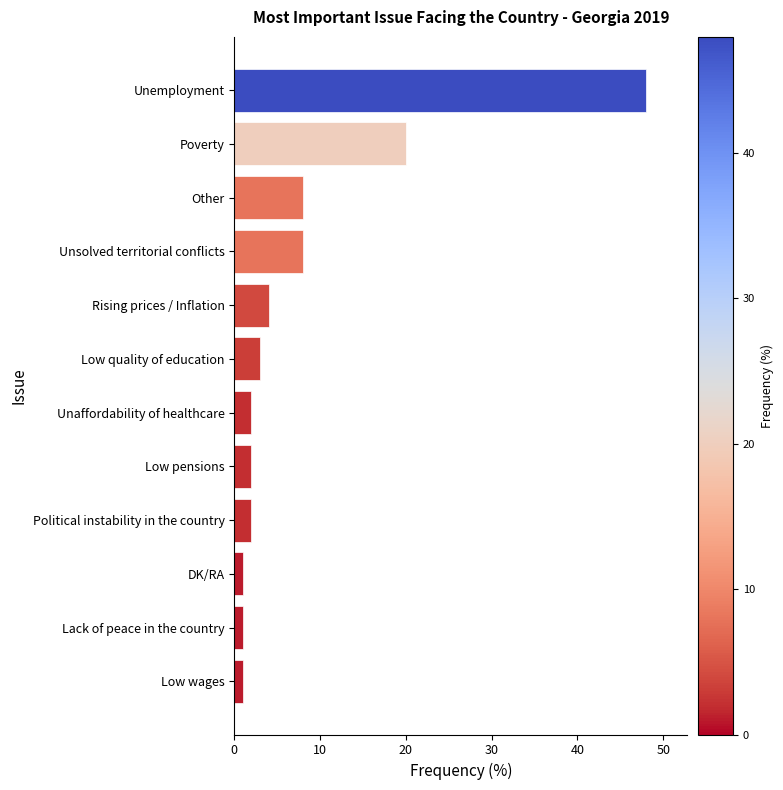

Is it true that the value at Unaffordability of healthcare is 2?

True